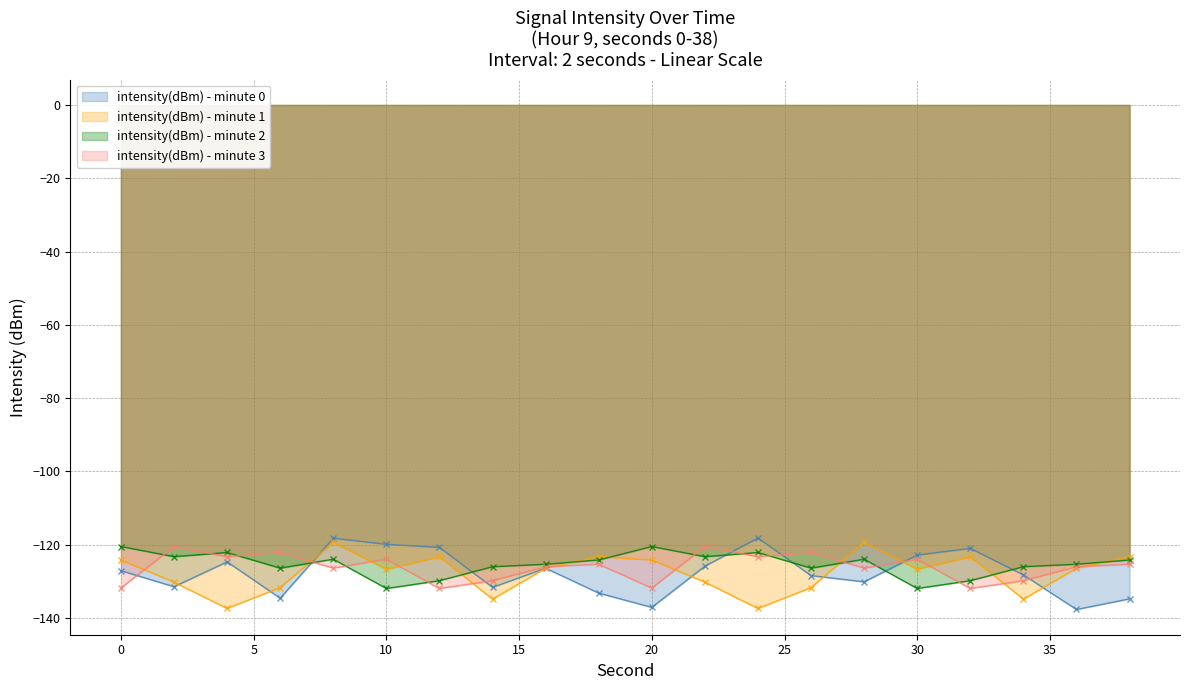

Reading right to left, list all the values displayed in this chart.

intensity(dBm) - minute 0: -134.8	-137.7	-128.3	-121.0	-122.8	-130.1	-128.4	-118.2	-125.9	-137.1	-133.2	-126.4	-131.6	-120.7	-119.9	-118.2	-134.6	-124.7	-131.5	-127.1
intensity(dBm) - minute 1: -123.3	-126.4	-134.9	-123.3	-126.7	-119.4	-131.7	-137.4	-130.2	-124.2	-123.3	-126.4	-134.9	-123.3	-126.7	-119.4	-131.7	-137.4	-130.2	-124.2
intensity(dBm) - minute 2: -124.2	-125.3	-126.0	-129.8	-131.9	-124.0	-126.4	-122.1	-123.3	-120.5	-124.2	-125.3	-126.0	-129.8	-131.9	-124.0	-126.4	-122.1	-123.3	-120.5
intensity(dBm) - minute 3: -125.3	-126.0	-129.8	-131.9	-124.0	-126.4	-122.1	-123.3	-120.5	-131.8	-125.3	-126.0	-129.8	-131.9	-124.0	-126.4	-122.1	-123.3	-120.5	-131.8